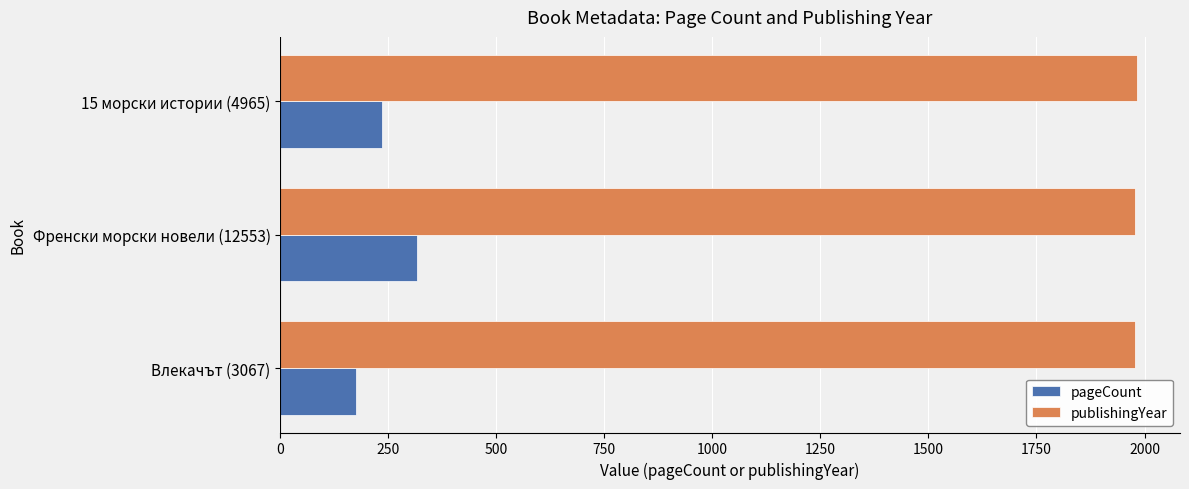

Is the value of publishingYear at Френски морски новели (12553) greater than the value of pageCount at Френски морски новели (12553)?

Yes